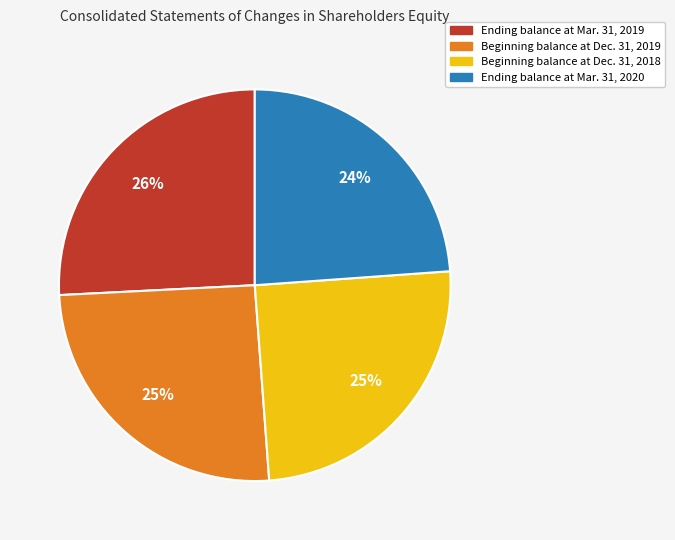

Do Beginning balance at Dec. 31, 2018 and Ending balance at Mar. 31, 2019 together represent more than half of the pie?

Yes